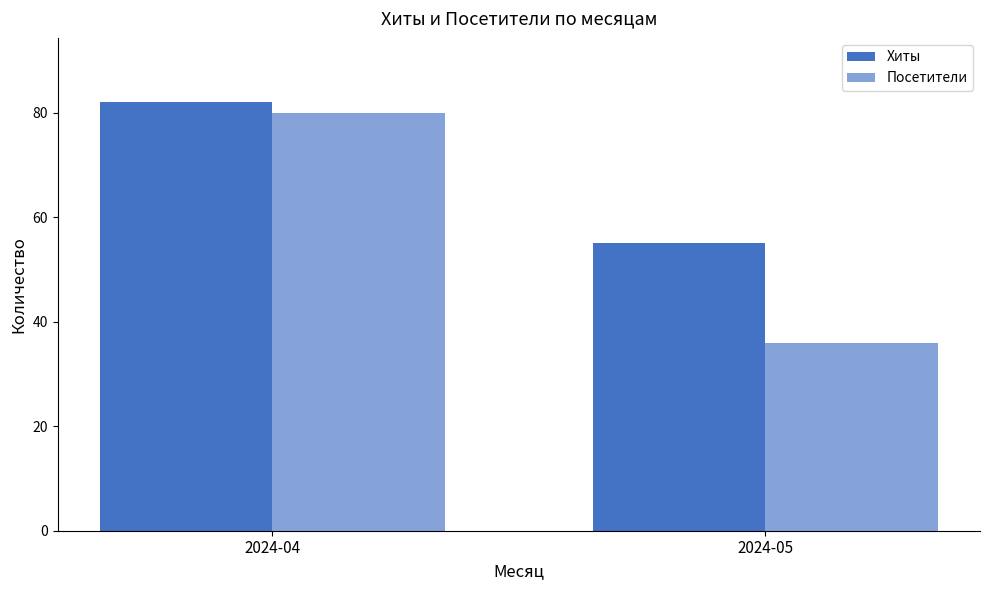

List the labels in order of Хиты value, smallest first.

2024-05, 2024-04